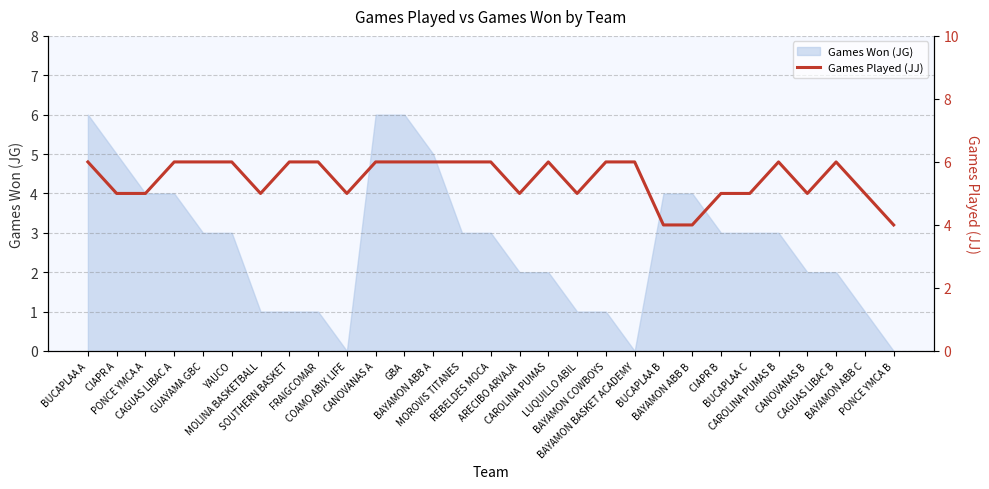

What is the maximum value for Games Won (JG)?

6